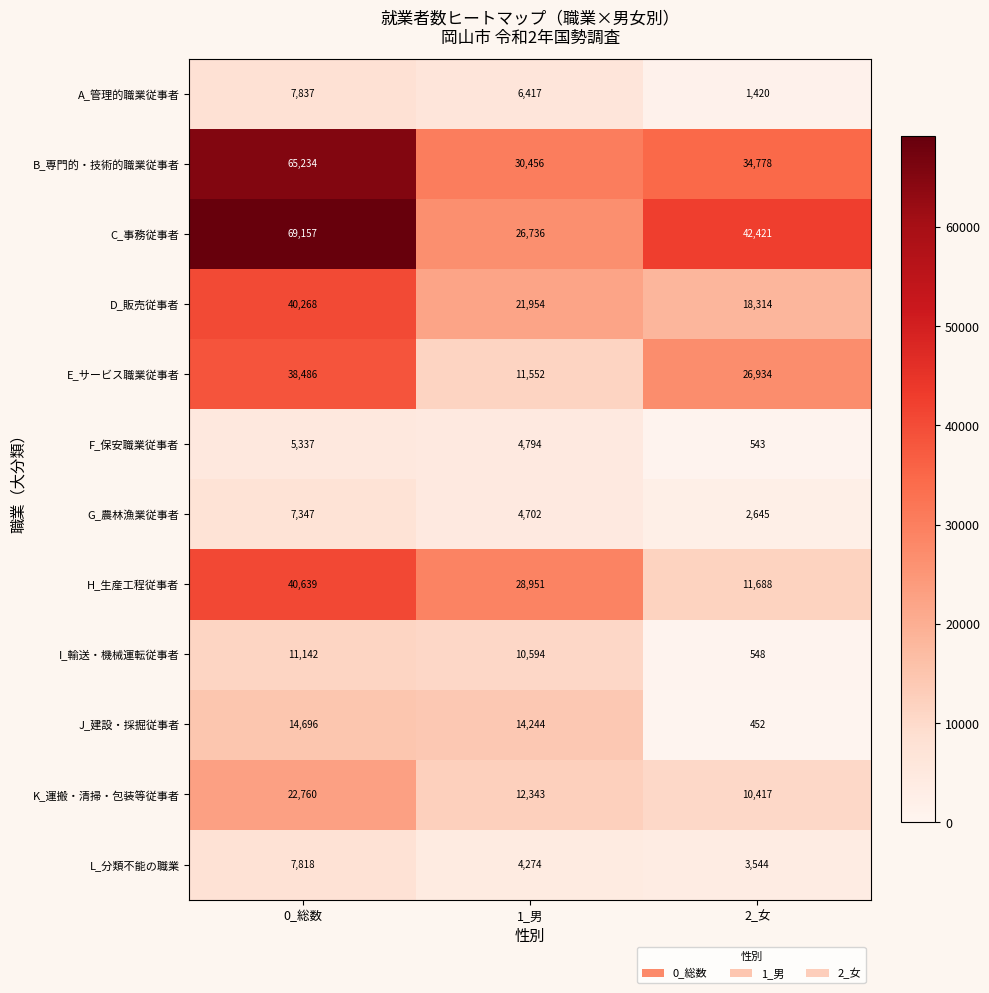

Rank the series at 1_男 from highest to lowest value.

B_専門的・技術的職業従事者, H_生産工程従事者, C_事務従事者, D_販売従事者, J_建設・採掘従事者, K_運搬・清掃・包装等従事者, E_サービス職業従事者, I_輸送・機械運転従事者, A_管理的職業従事者, F_保安職業従事者, G_農林漁業従事者, L_分類不能の職業